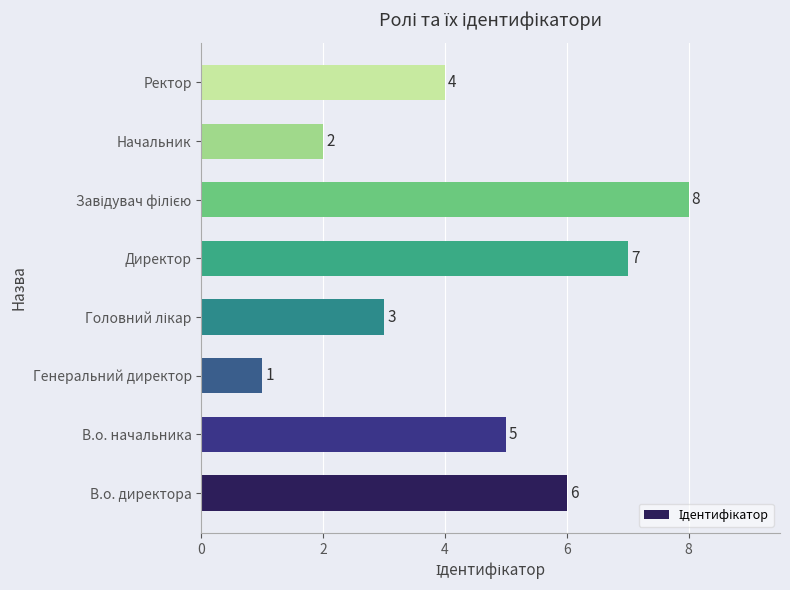

True or false: the data shows 4 at Директор.

False